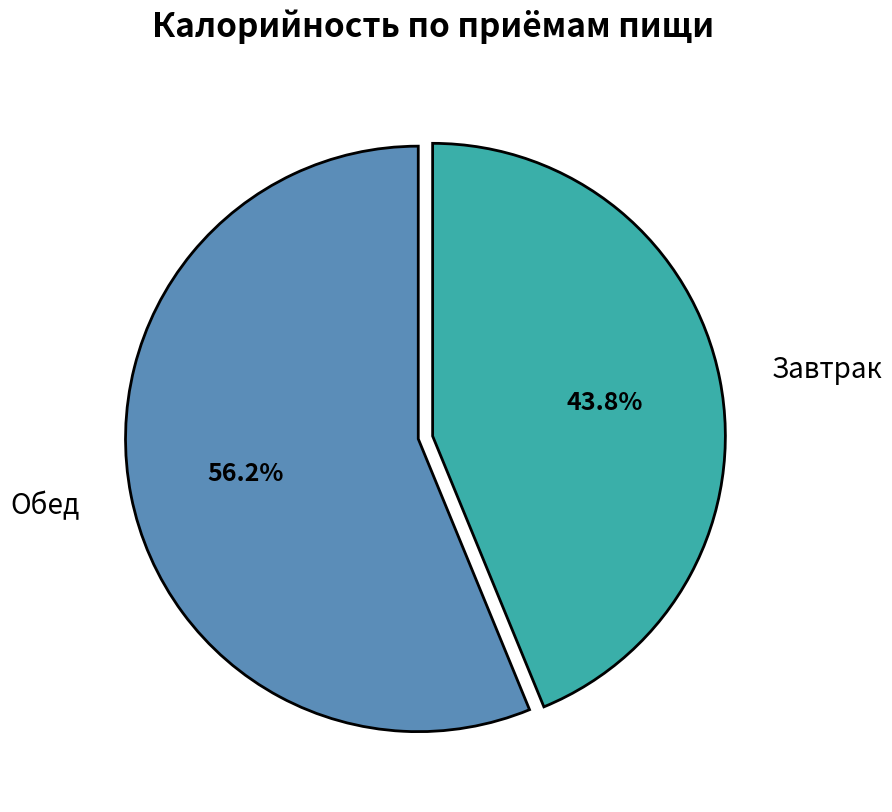

Rank the categories by value from highest to lowest.

Обед, Завтрак